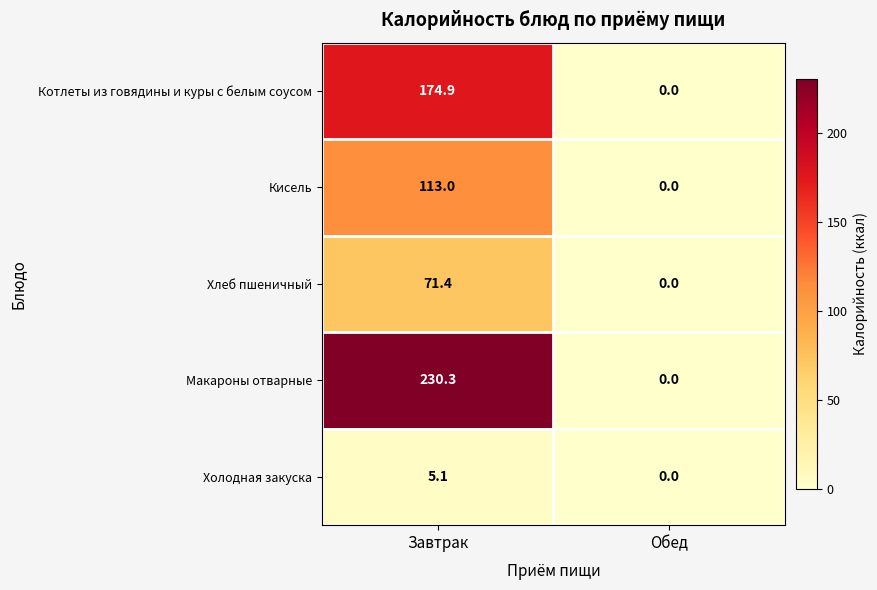

The value of Макароны отварные at Завтрак is 230.3. True or false?

True